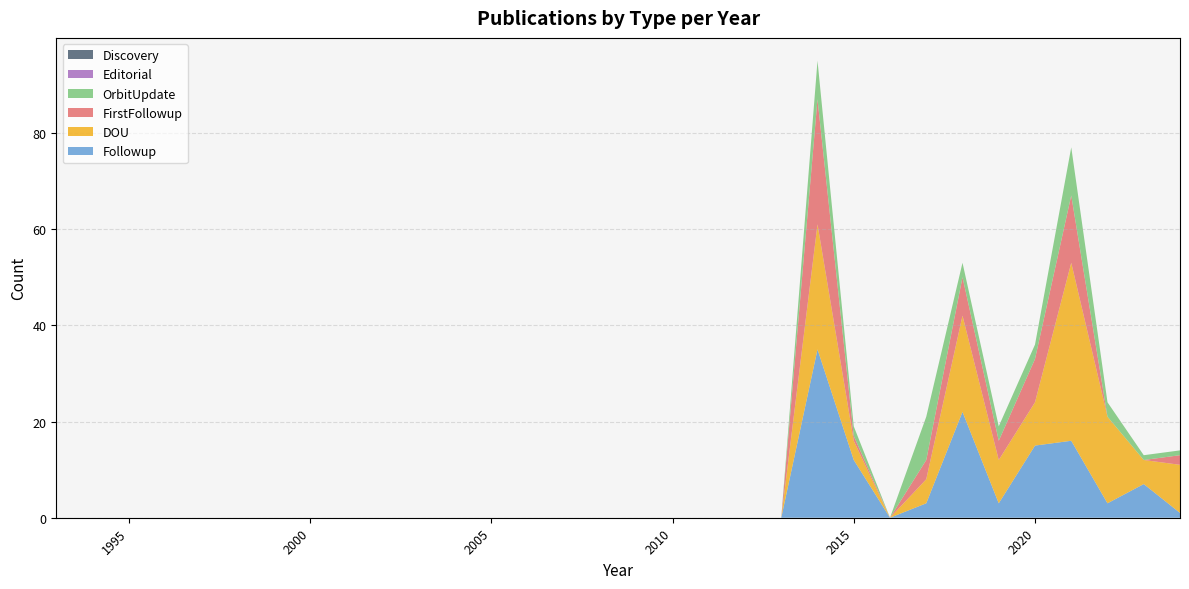

Reading left to right, extract all data points from this chart.

Followup: 1993=0	1994=0	1995=0	1996=0	1997=0	1998=0	1999=0	2000=0	2001=0	2002=0	2003=0	2004=0	2005=0	2006=0	2007=0	2008=0	2009=0	2010=0	2011=0	2012=0	2013=0	2014=35	2015=12	2016=0	2017=3	2018=22	2019=3	2020=15	2021=16	2022=3	2023=7	2024=1
DOU: 1993=0	1994=0	1995=0	1996=0	1997=0	1998=0	1999=0	2000=0	2001=0	2002=0	2003=0	2004=0	2005=0	2006=0	2007=0	2008=0	2009=0	2010=0	2011=0	2012=0	2013=0	2014=26	2015=4	2016=0	2017=5	2018=20	2019=9	2020=9	2021=37	2022=18	2023=5	2024=10
FirstFollowup: 1993=0	1994=0	1995=0	1996=0	1997=0	1998=0	1999=0	2000=0	2001=0	2002=0	2003=0	2004=0	2005=0	2006=0	2007=0	2008=0	2009=0	2010=0	2011=0	2012=0	2013=0	2014=26	2015=1	2016=0	2017=4	2018=8	2019=4	2020=9	2021=14	2022=0	2023=0	2024=2
OrbitUpdate: 1993=0	1994=0	1995=0	1996=0	1997=0	1998=0	1999=0	2000=0	2001=0	2002=0	2003=0	2004=0	2005=0	2006=0	2007=0	2008=0	2009=0	2010=0	2011=0	2012=0	2013=0	2014=8	2015=2	2016=0	2017=9	2018=3	2019=3	2020=3	2021=10	2022=3	2023=1	2024=1
Editorial: 1993=0	1994=0	1995=0	1996=0	1997=0	1998=0	1999=0	2000=0	2001=0	2002=0	2003=0	2004=0	2005=0	2006=0	2007=0	2008=0	2009=0	2010=0	2011=0	2012=0	2013=0	2014=0	2015=0	2016=0	2017=0	2018=0	2019=0	2020=0	2021=0	2022=0	2023=0	2024=0
Discovery: 1993=0	1994=0	1995=0	1996=0	1997=0	1998=0	1999=0	2000=0	2001=0	2002=0	2003=0	2004=0	2005=0	2006=0	2007=0	2008=0	2009=0	2010=0	2011=0	2012=0	2013=0	2014=0	2015=0	2016=0	2017=0	2018=0	2019=0	2020=0	2021=0	2022=0	2023=0	2024=0